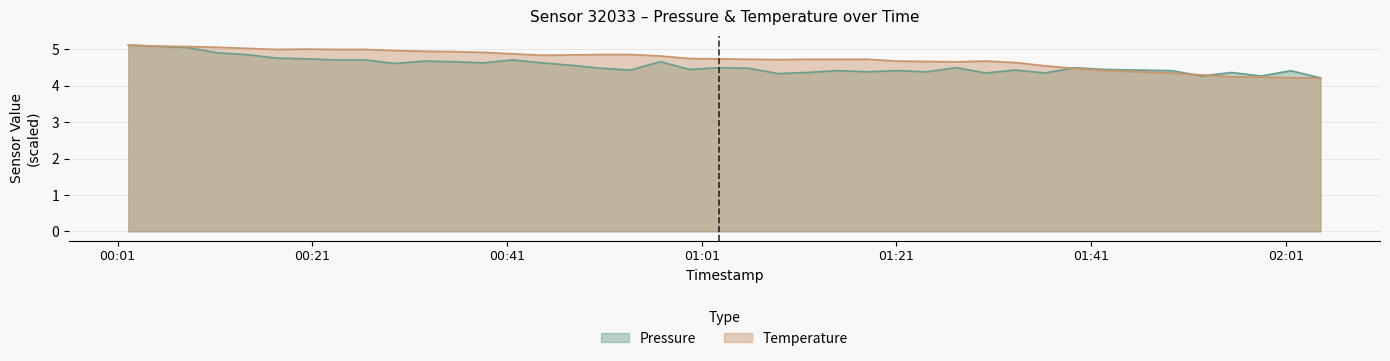

What is the spread (max minus min) of values at 2022-11-13T01:24:05?

0.3